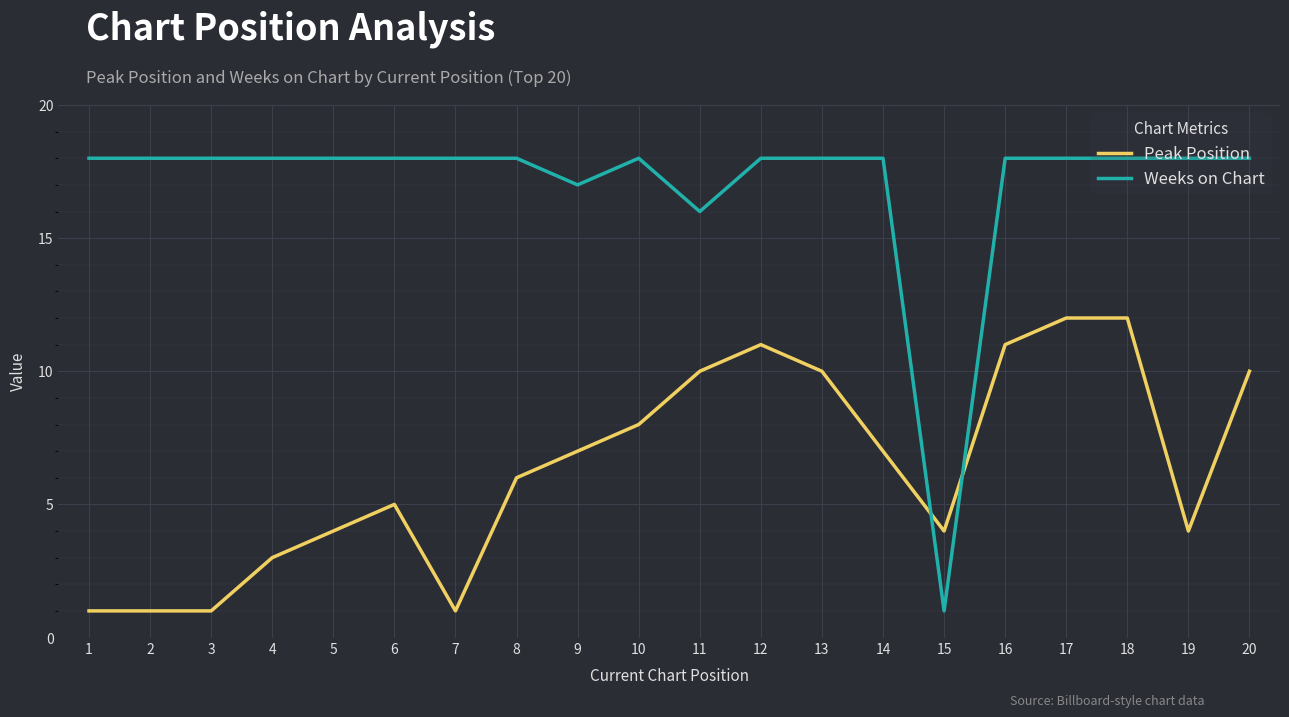

What is the greatest value displayed?

18